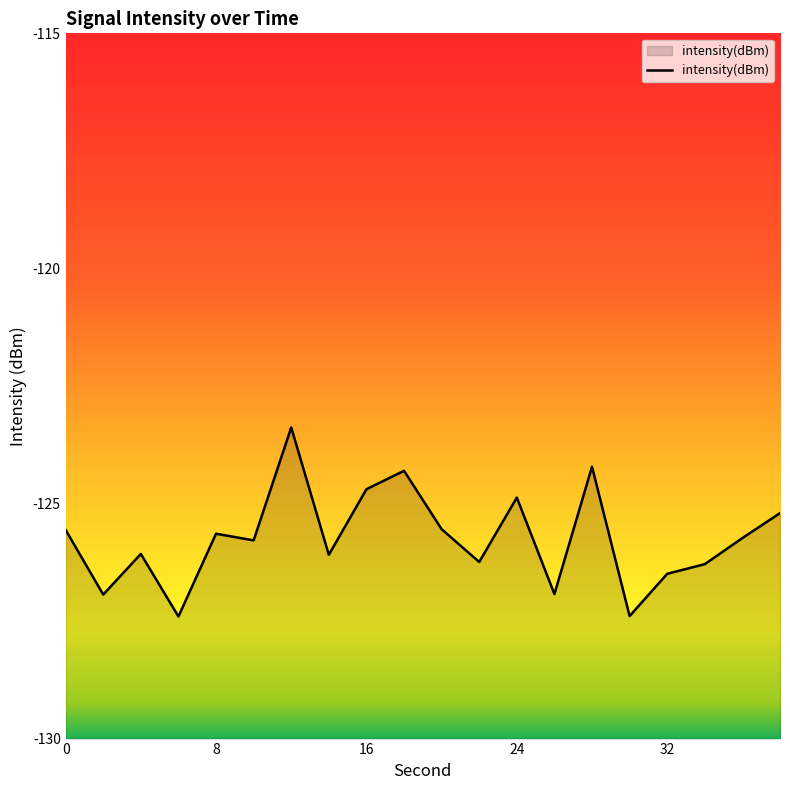

True or false: the data shows -43.3 at 24.

False